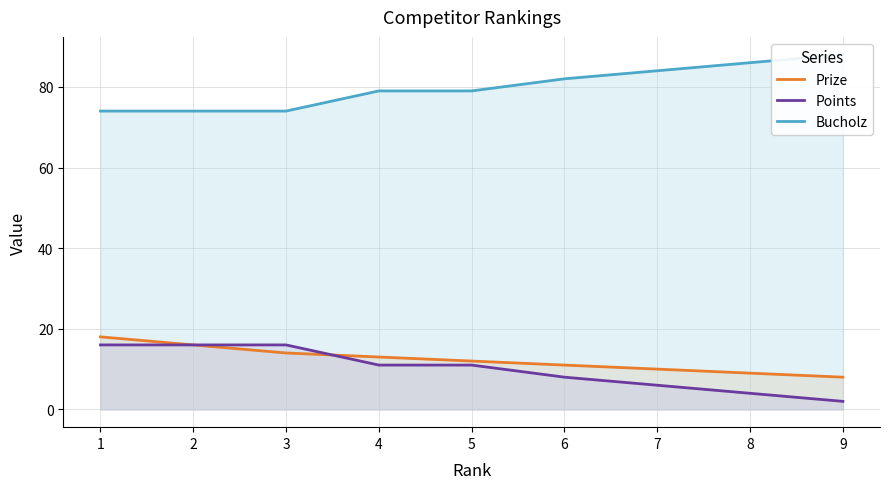

Count the Bucholz values in the range 74 to 84.

7